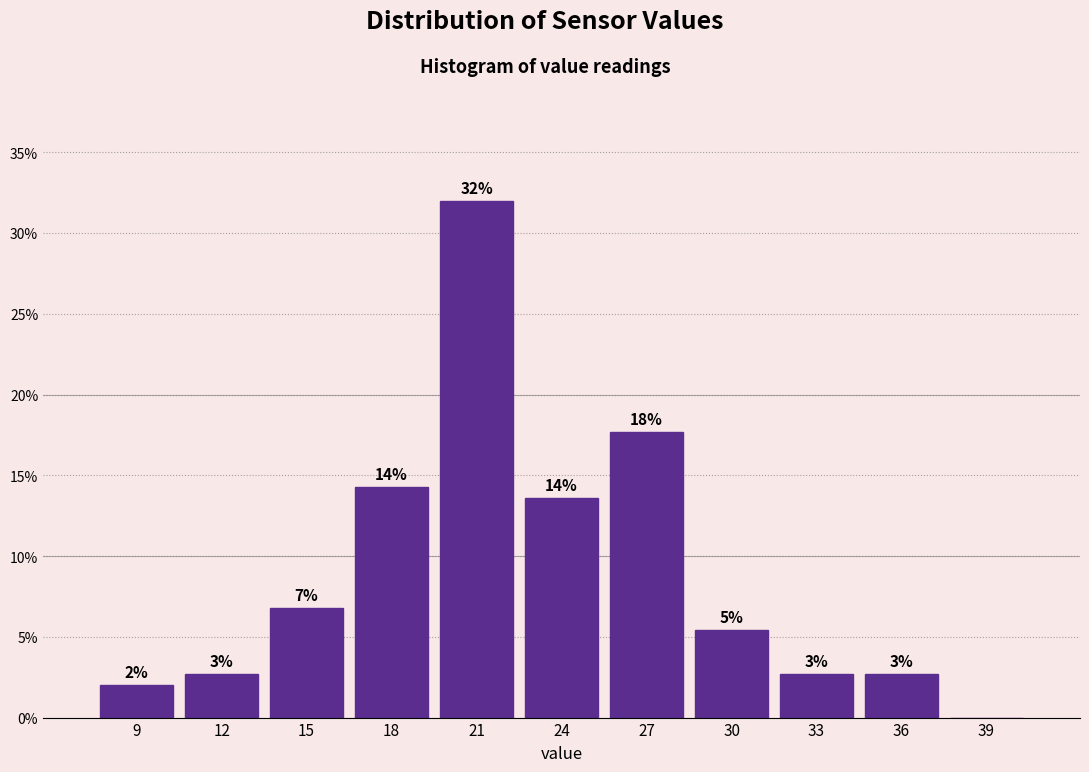

Are the bars horizontal?

No